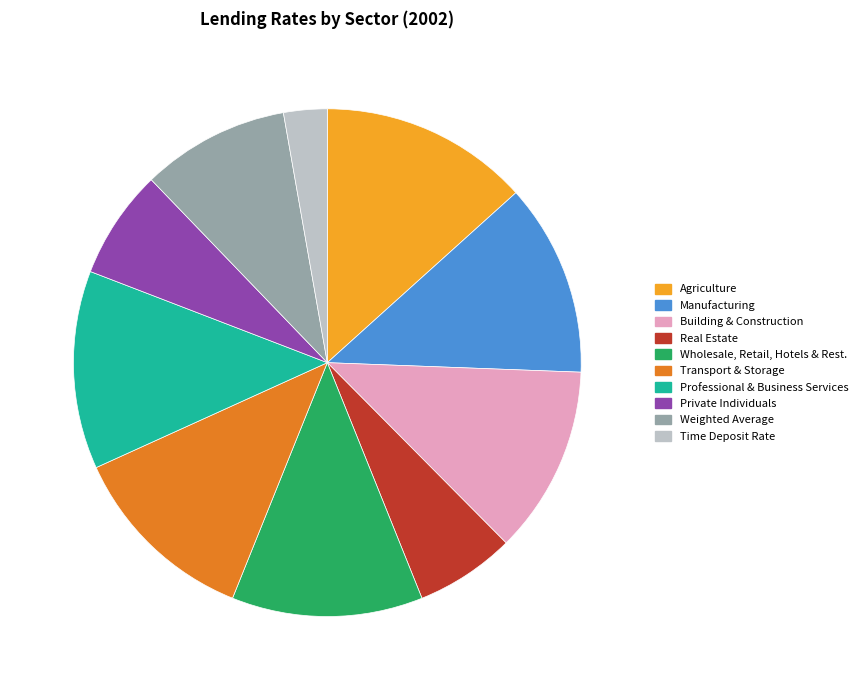

Approximately how many times larger is the value at Wholesale, Retail, Hotels & Rest. compared to Real Estate?

1.9